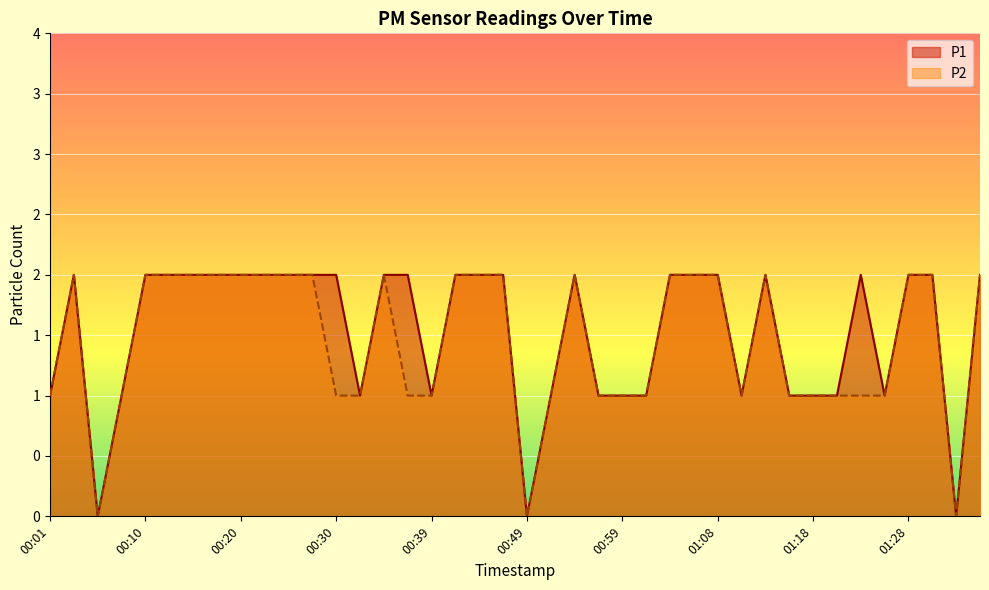

Reading right to left, what are all the values shown in this chart?

P1: 2	0	2	2	1	2	1	1	1	2	1	2	2	2	1	1	1	2	1	0	2	2	2	1	2	2	1	2	2	2	2	2	2	2	2	2	1	0	2	1
P2: 2	0	2	2	1	1	1	1	1	2	1	2	2	2	1	1	1	2	1	0	2	2	2	1	1	2	1	1	2	2	2	2	2	2	2	2	1	0	2	1